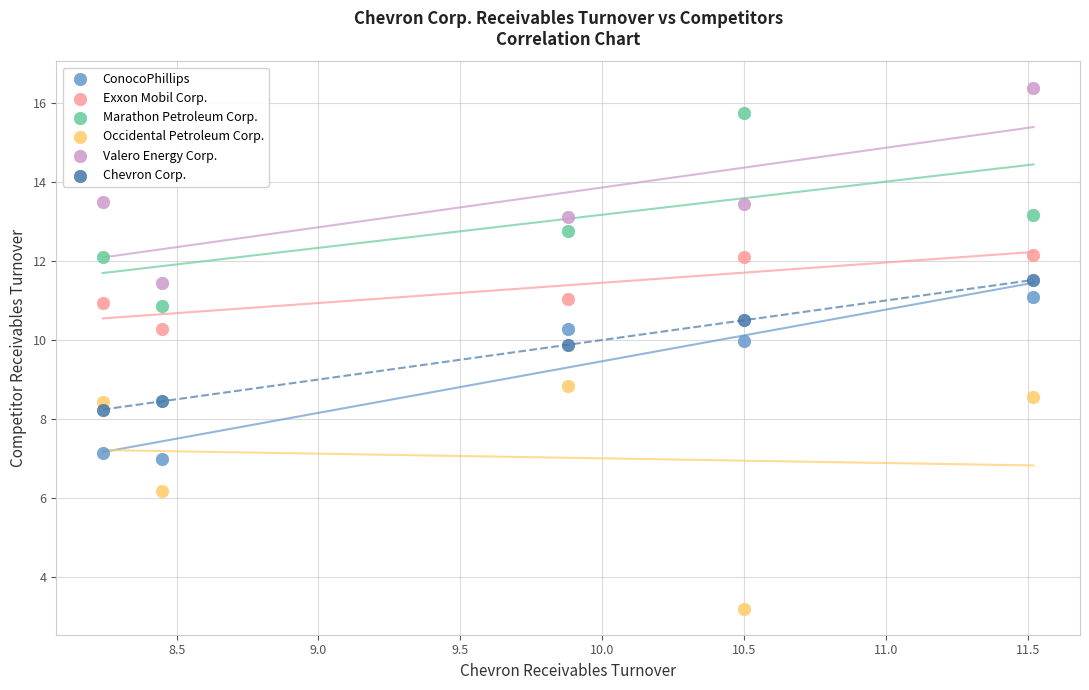

Which series contains the lowest Y value?

Occidental Petroleum Corp.